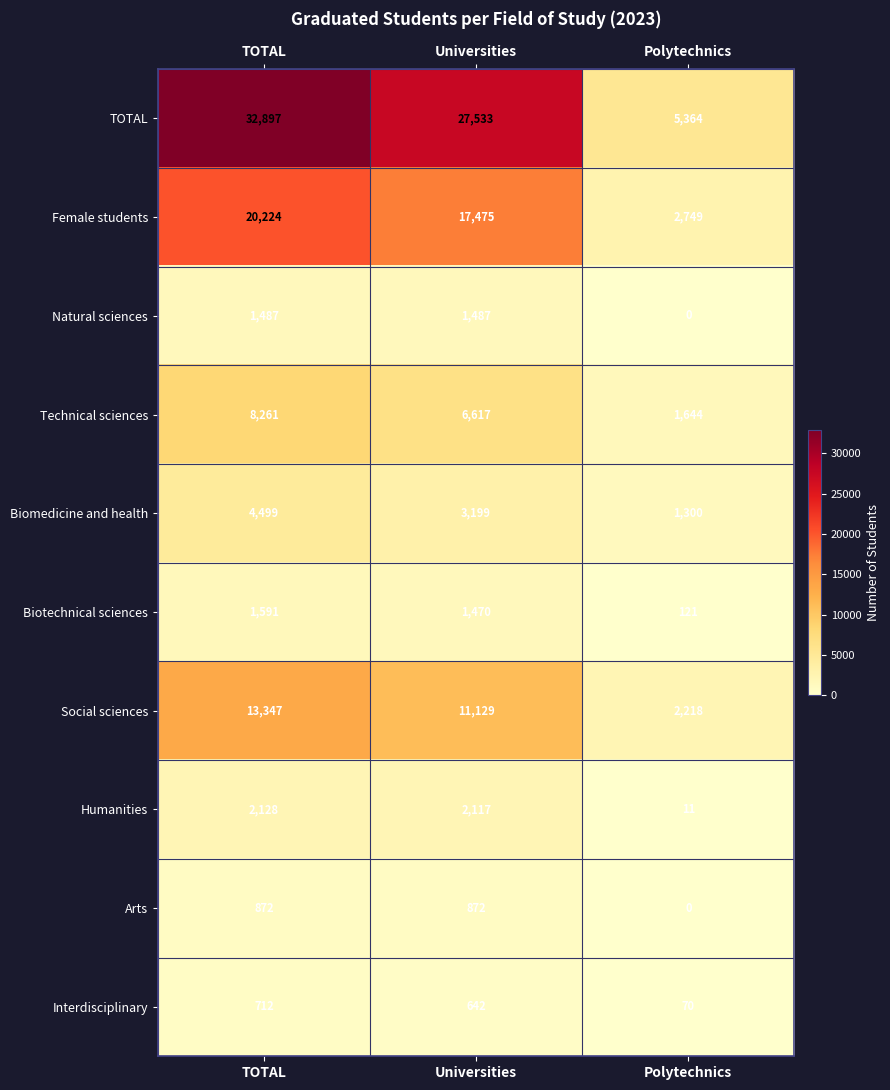

At which category is the sum across all series the highest?

TOTAL